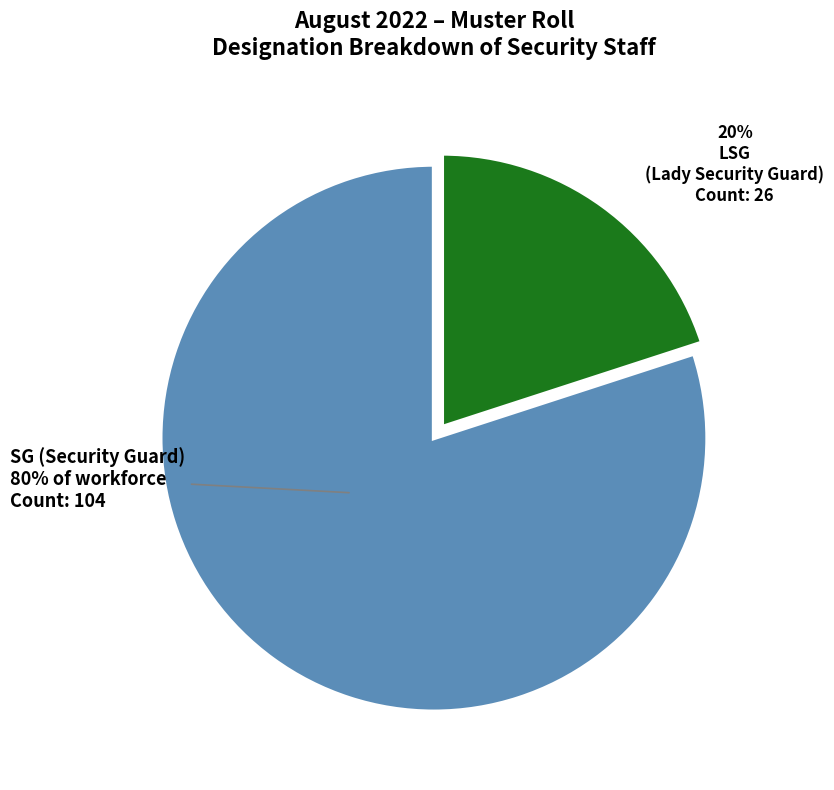

What percentage is the LSG slice, to the nearest percent?

20%